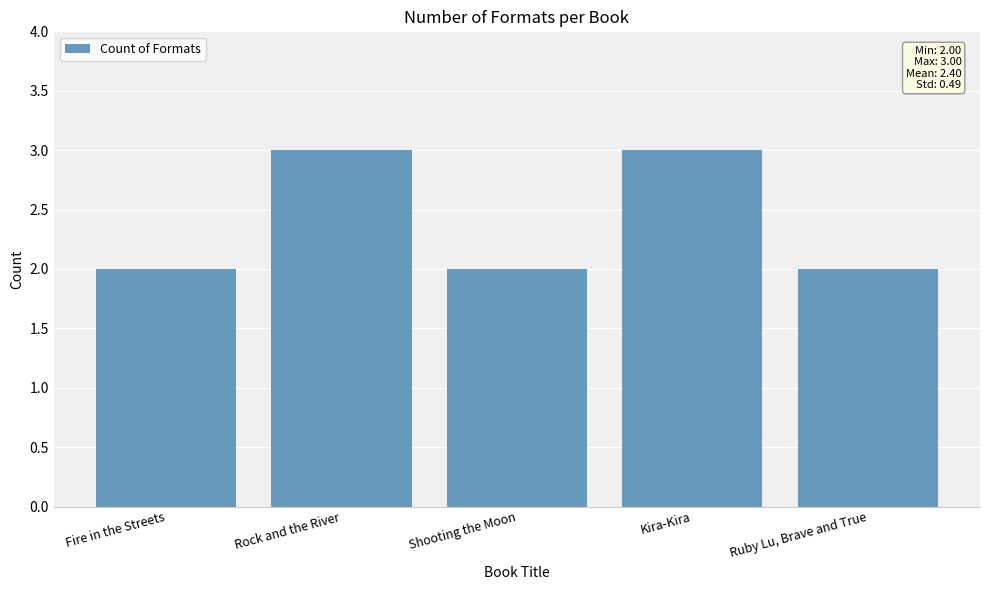

Are the bars horizontal?

No